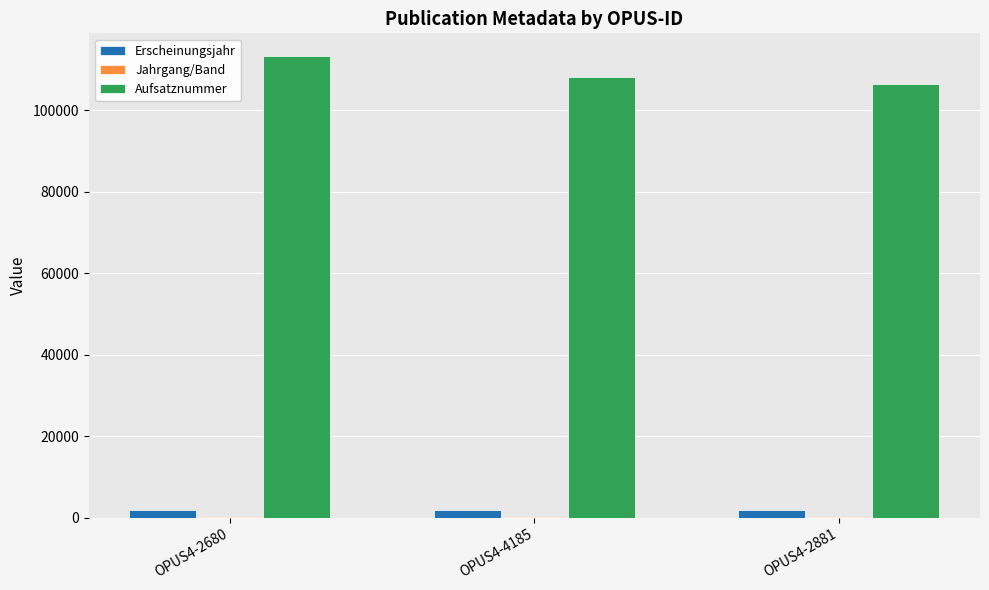

What is the maximum value for Aufsatznummer?

113142